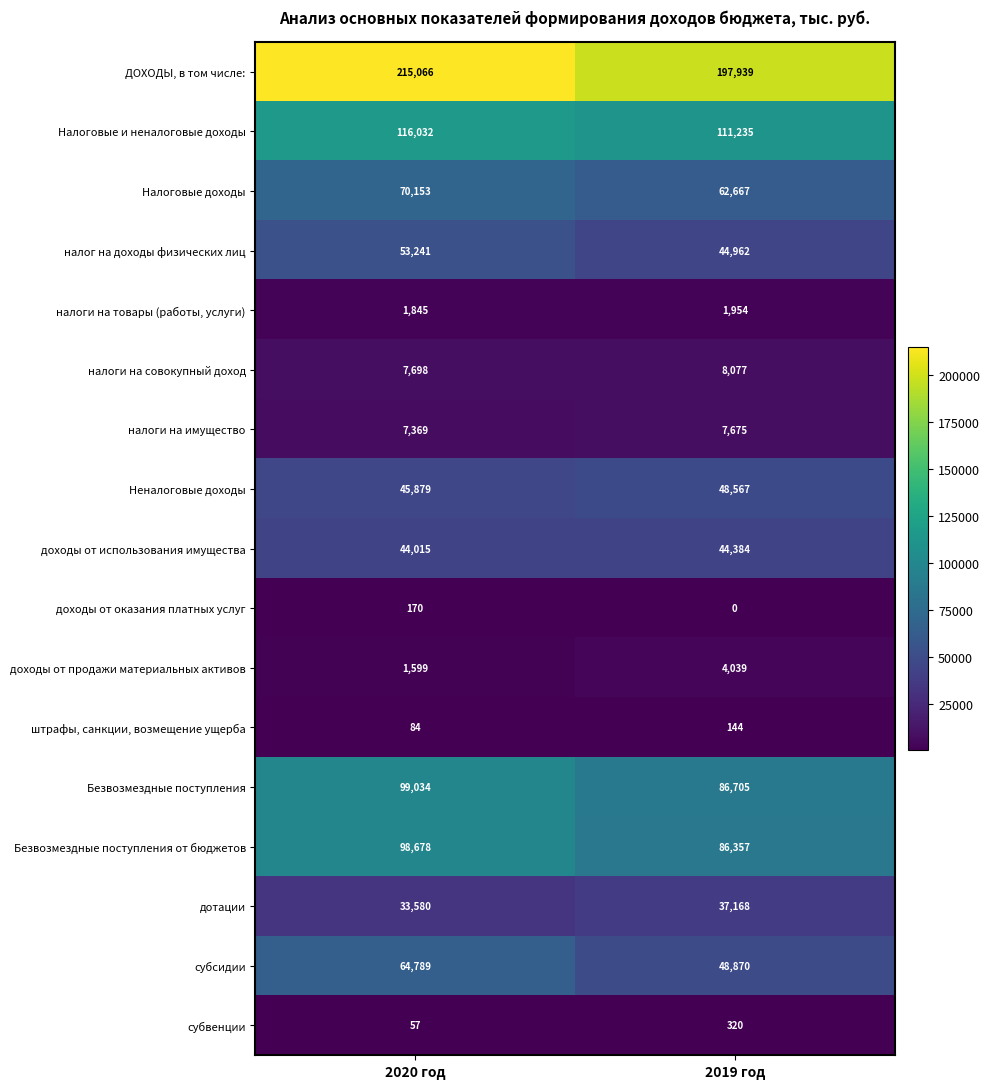

What is the difference between the Безвозмездные поступления от бюджетов values at 2020 год and 2019 год?

12321